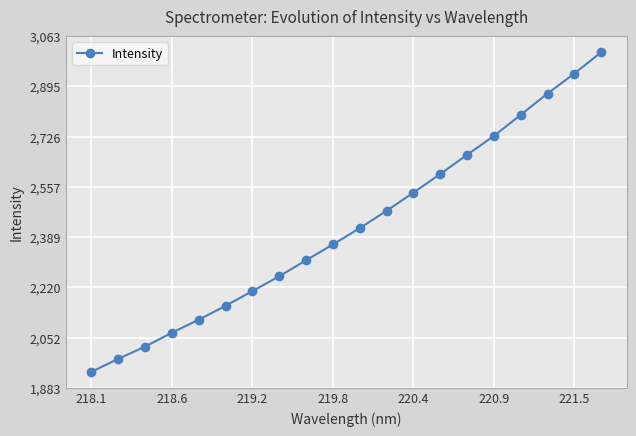

What is the value of the 1st point from the left?

1936.7